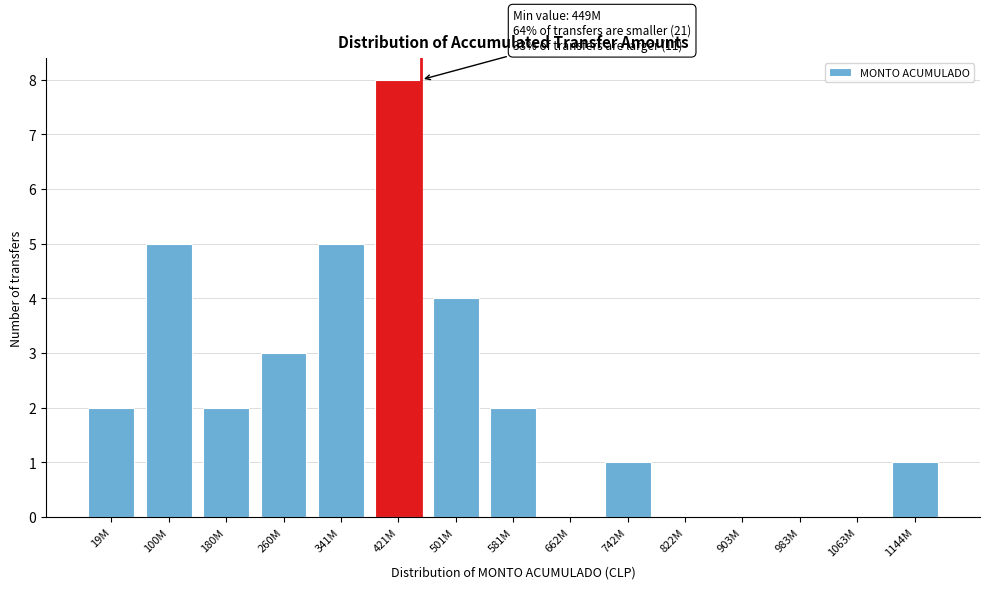

Reading left to right, what are all the values shown in this chart?

19M=2	100M=5	180M=2	260M=3	341M=5	421M=8	501M=4	581M=2	662M=0	742M=1	822M=0	903M=0	983M=0	1063M=0	1144M=1